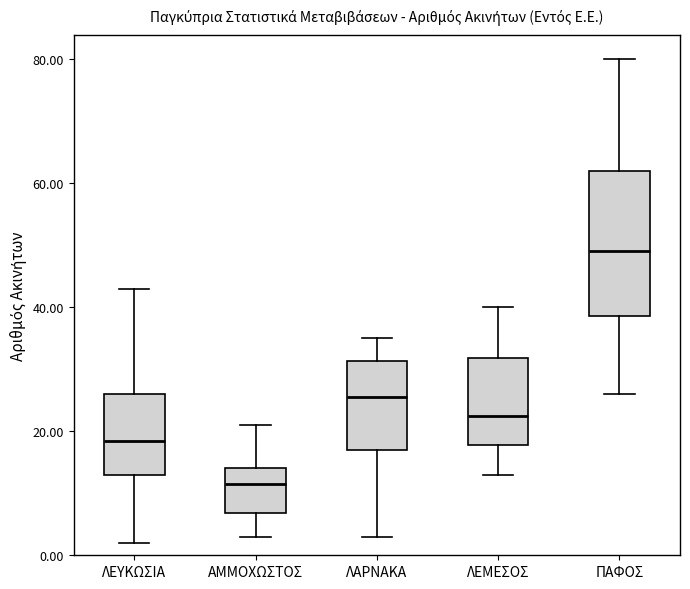

Reading left to right, read every box against the y-axis: the position of its median line, the range the box covers, and the ends of its whiskers. The values are not printed on the chart, so give them approximately, as read against the axis.

ΛΕΥΚΩΣΙΑ: median 18, box 14 to 26, whiskers 2 to 44
ΑΜΜΟΧΩΣΤΟΣ: median 12, box 6 to 14, whiskers 4 to 22
ΛΑΡΝΑΚΑ: median 26, box 18 to 32, whiskers 4 to 36
ΛΕΜΕΣΟΣ: median 22, box 18 to 32, whiskers 14 to 40
ΠΑΦΟΣ: median 50, box 38 to 62, whiskers 26 to 80